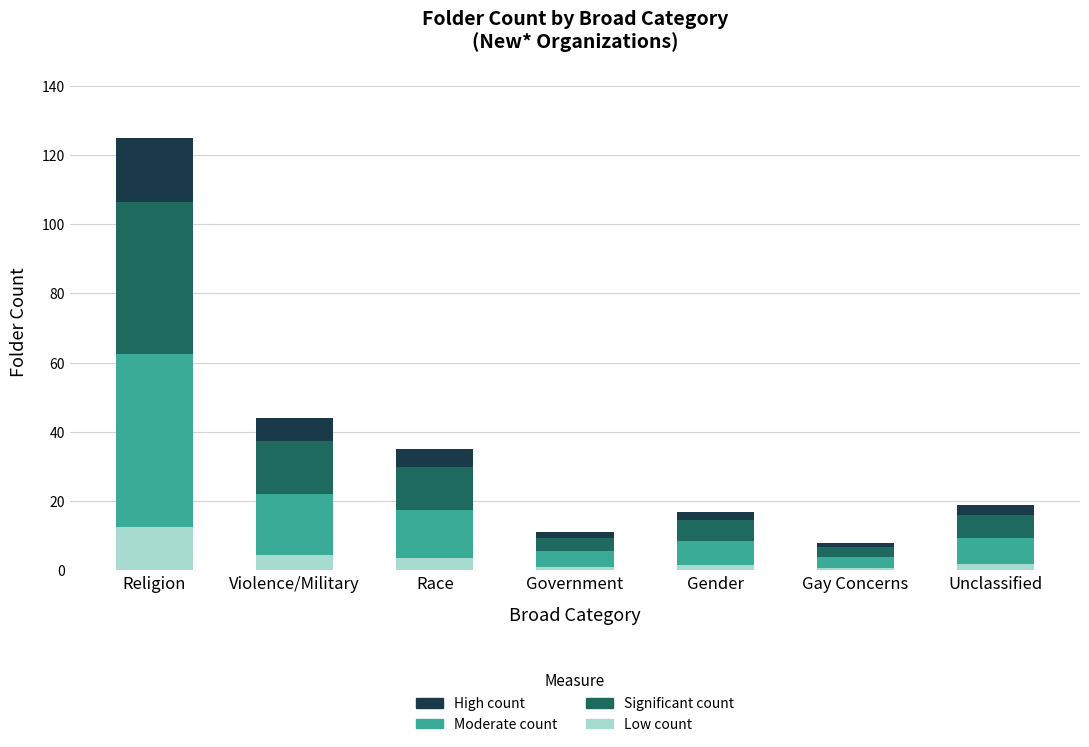

What are all the series names shown in the legend?

High count, Moderate count, Significant count, Low count